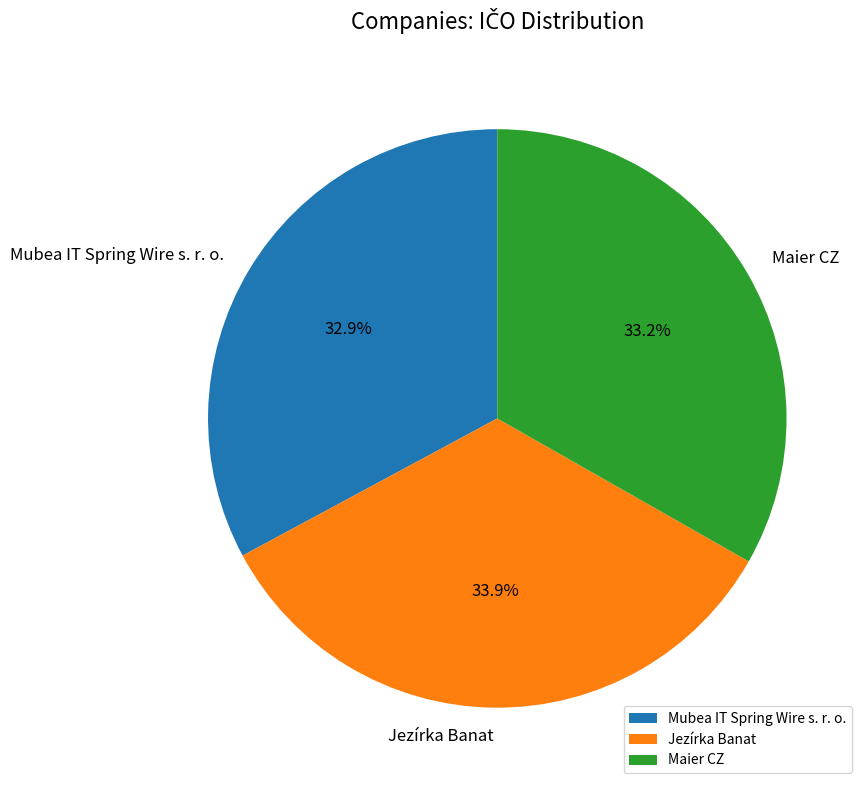

Do Jezírka Banat and Maier CZ together represent more than half of the pie?

Yes